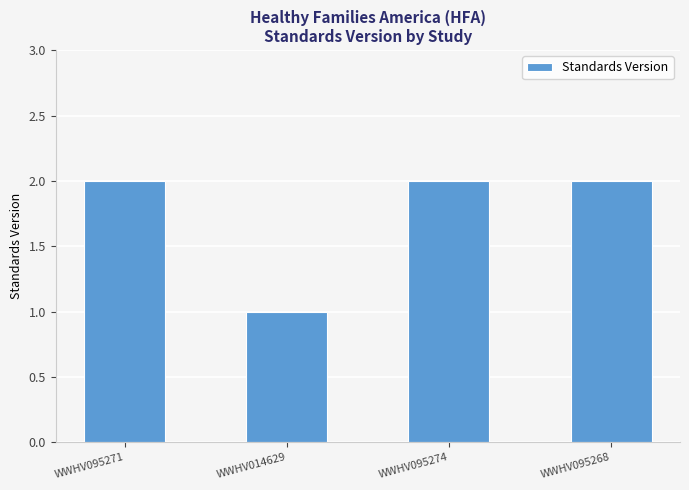

The chart shows a value of 2 at WWHV095271. True or false?

True